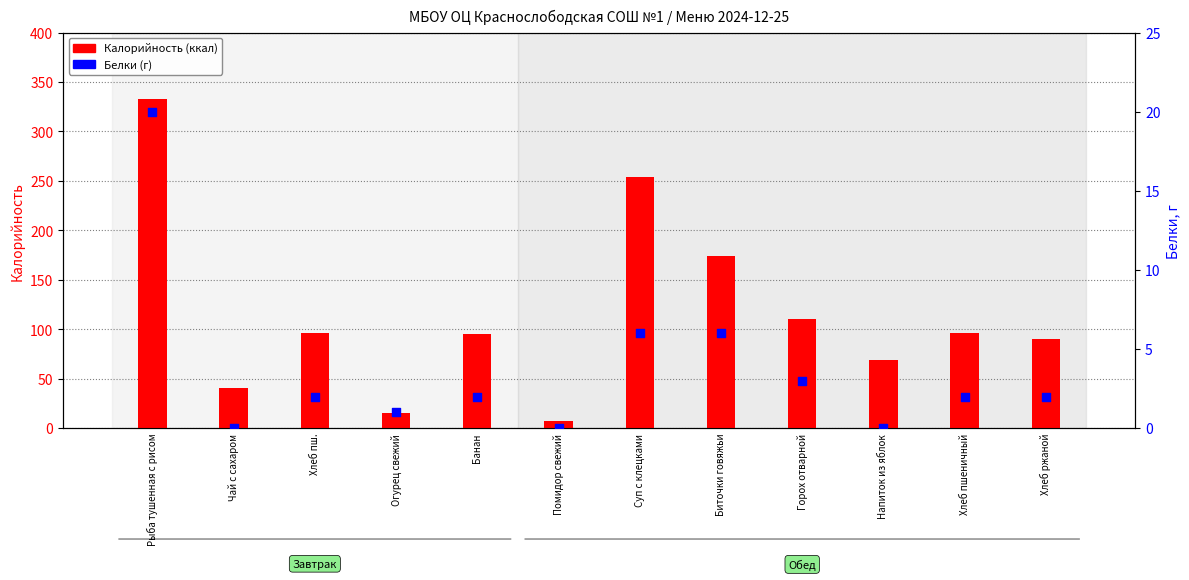

Which series contains the lowest Y value?

Белки, г